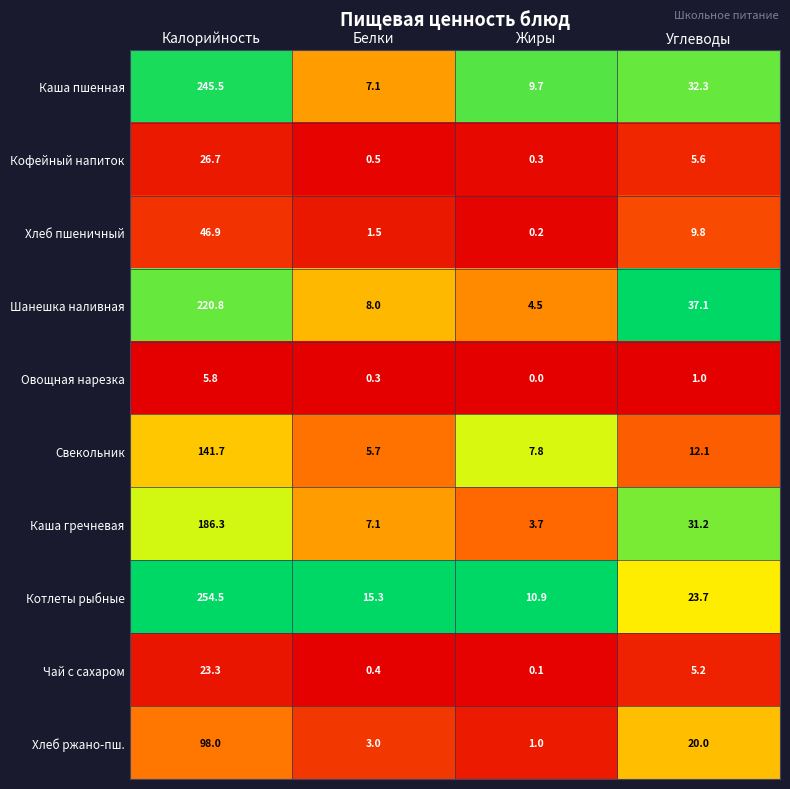

Where does the Кофейный напиток series first go above 5?

Калорийность